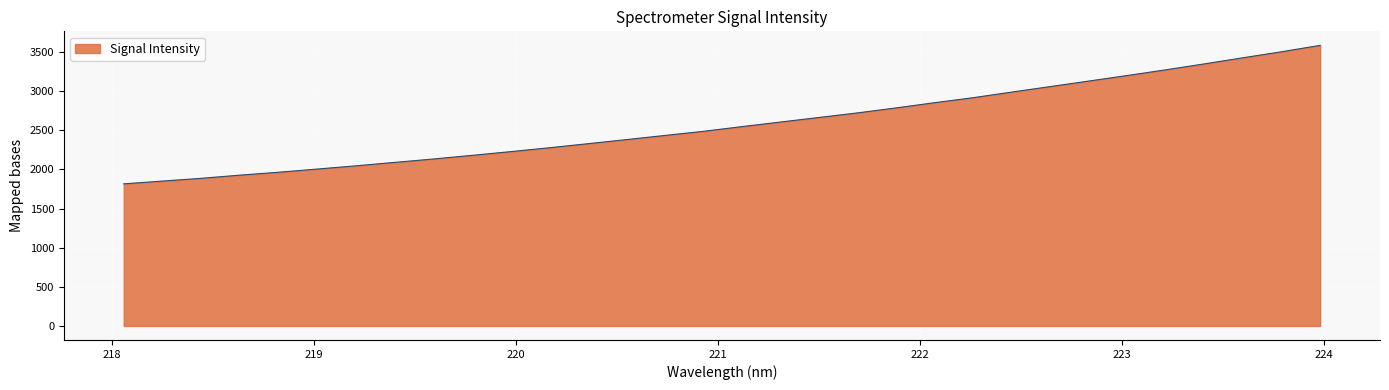

What is the minimum value shown in the chart?

1816.1